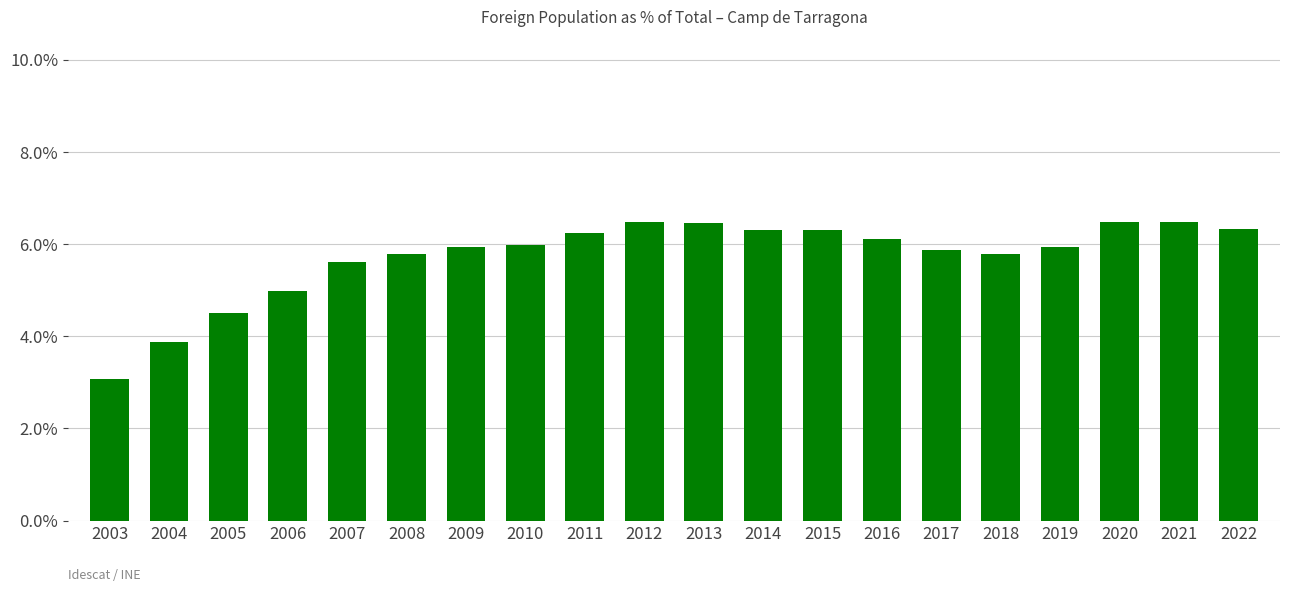

Count the number of data series in this chart.

1